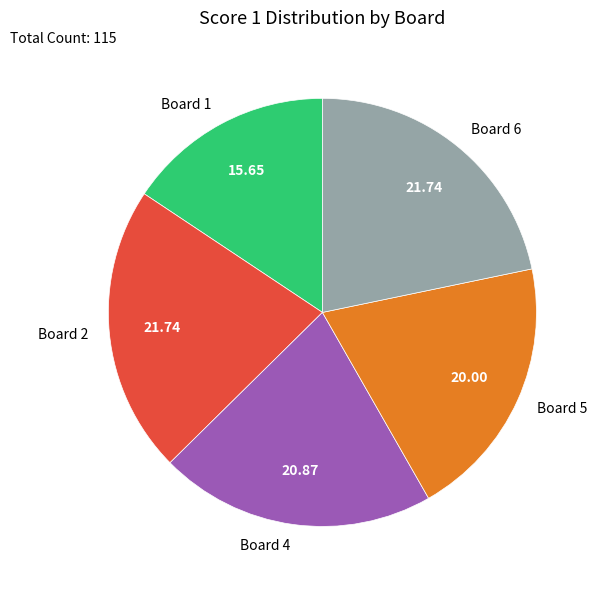

How many slices are in this pie chart?

5